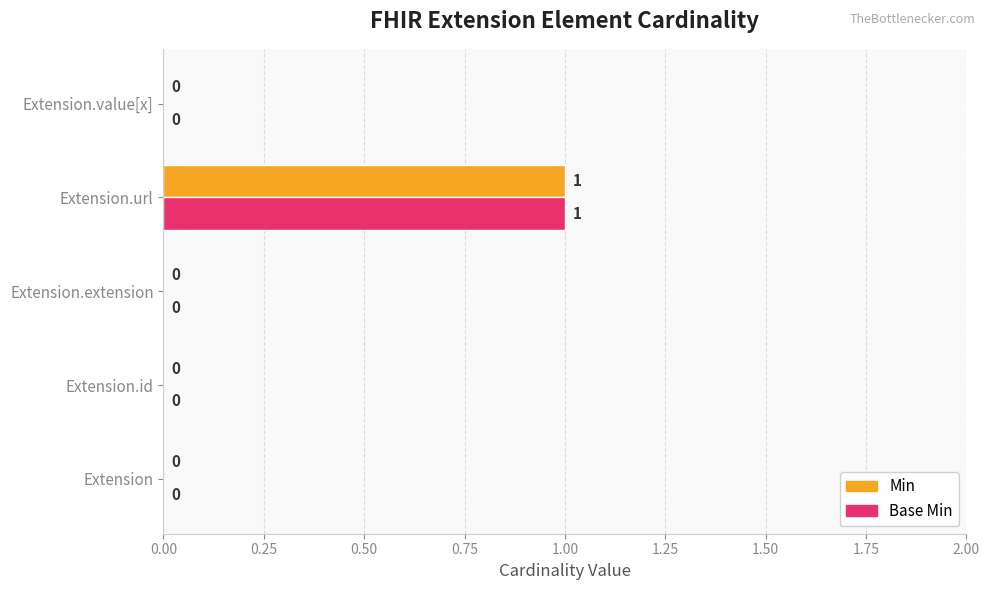

The value of Base Min at Extension.extension is 0. True or false?

True